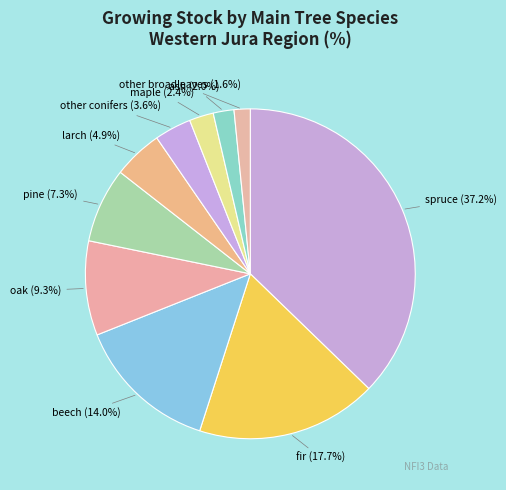

What percentage do beech and pine together represent?

21.3%